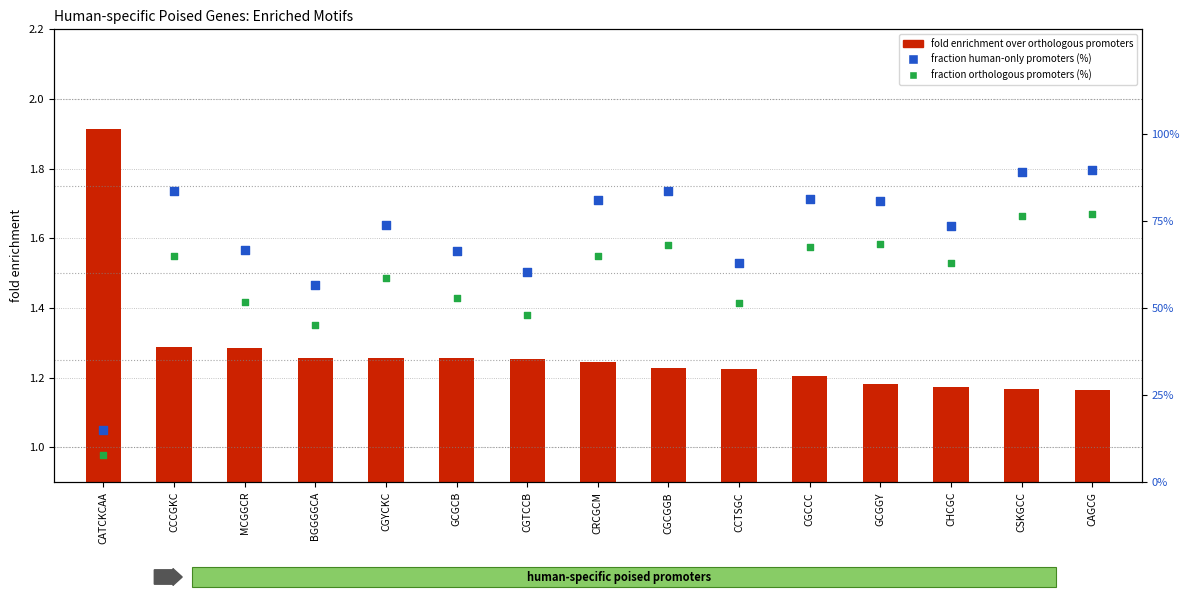

Which series contains the lowest Y value?

fold enrichment over orthologous promoters